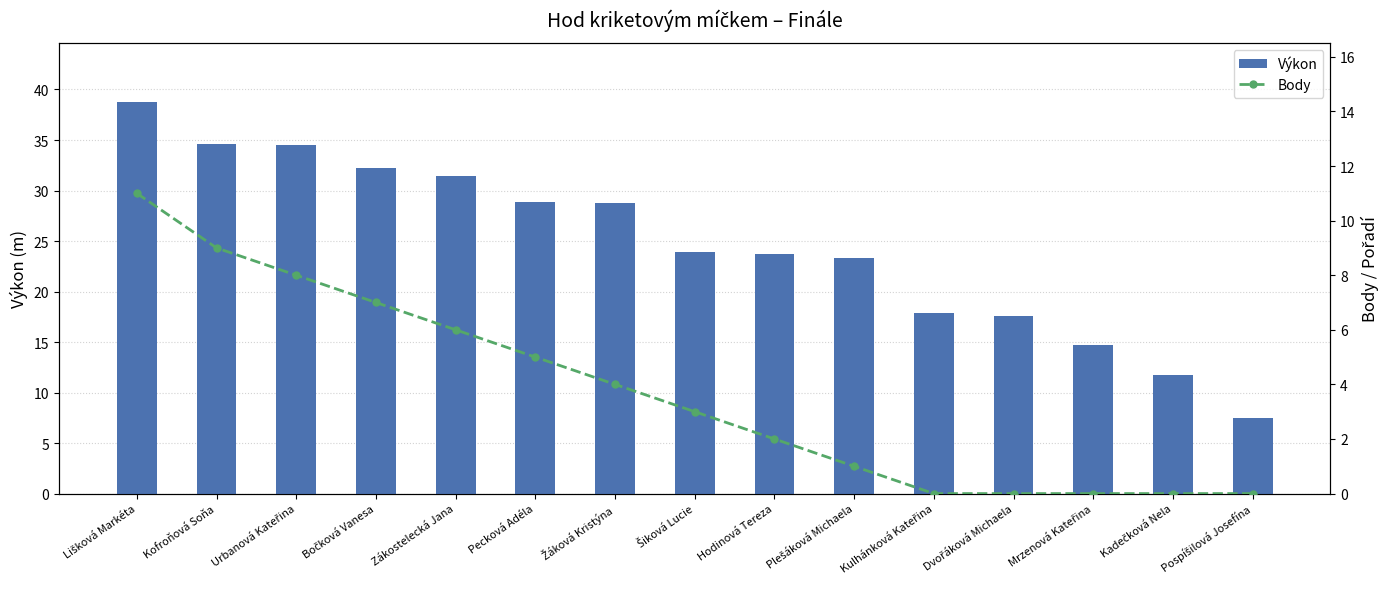

Which series has the widest spread of values?

Výkon